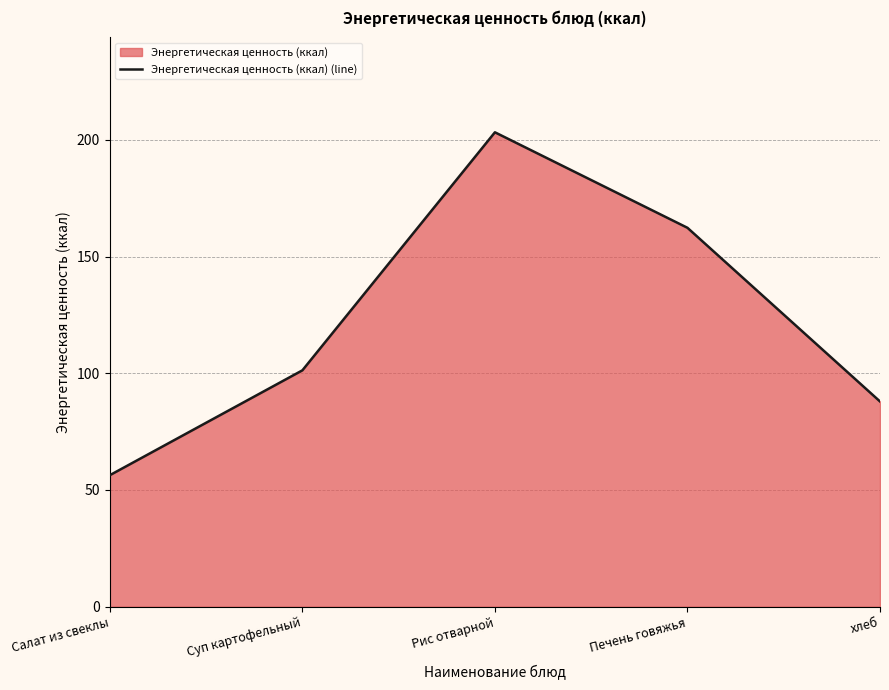

How many values are below 101?

2